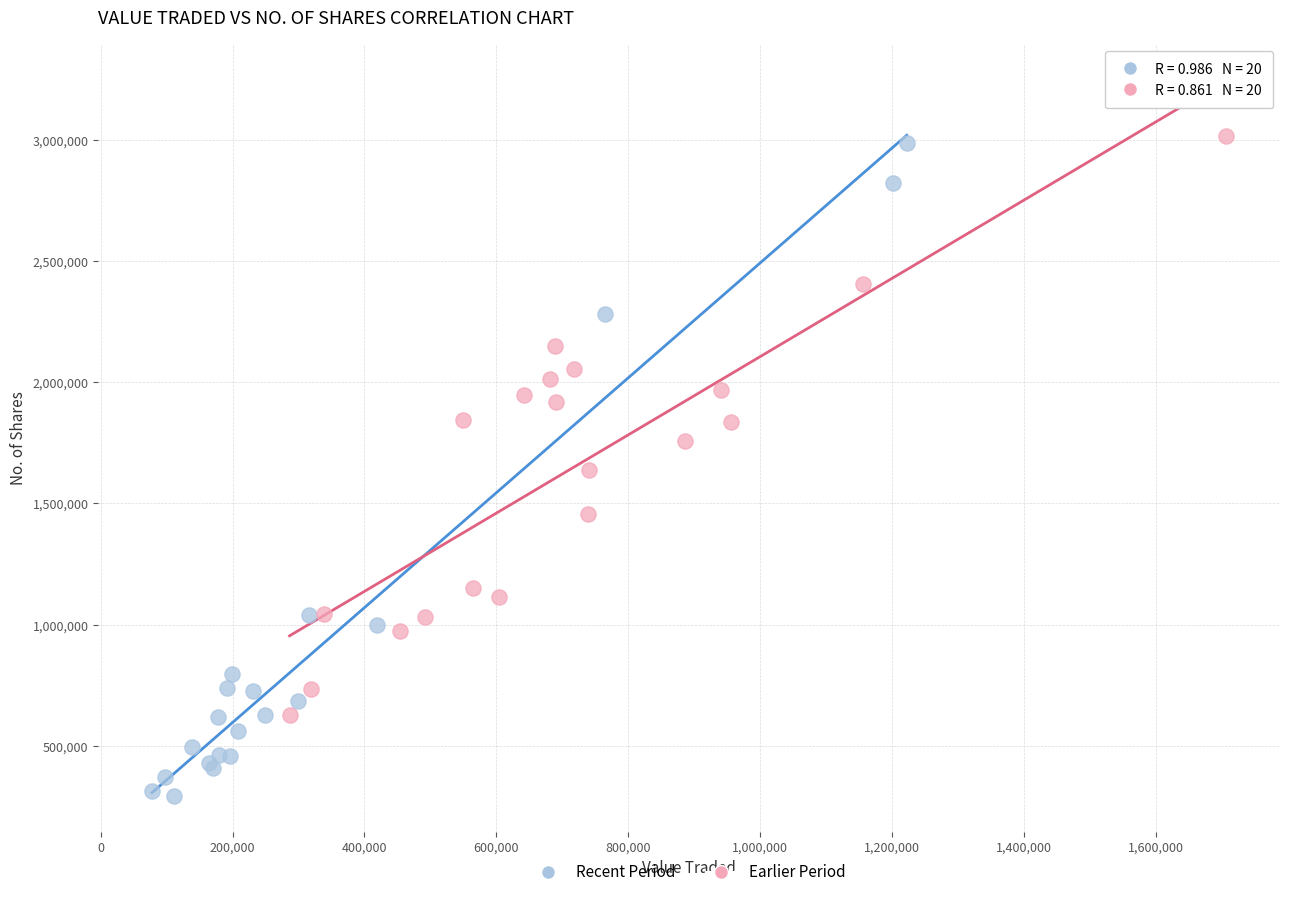

Which series contains the highest Y value?

Earlier Period